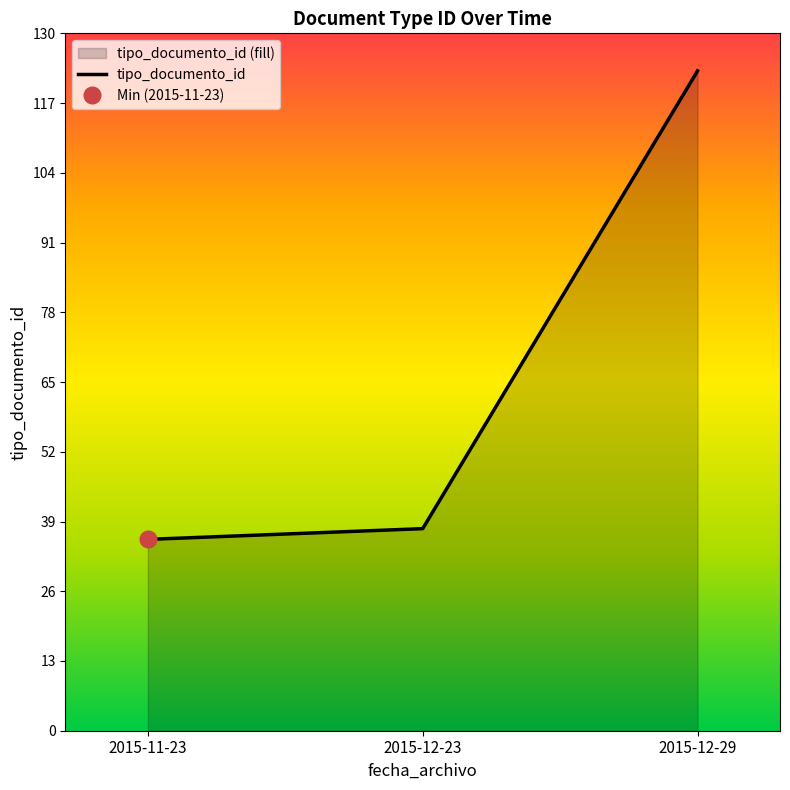

Is it true that tipo_documento_id equals 57.9 at 2015-11-23?

False